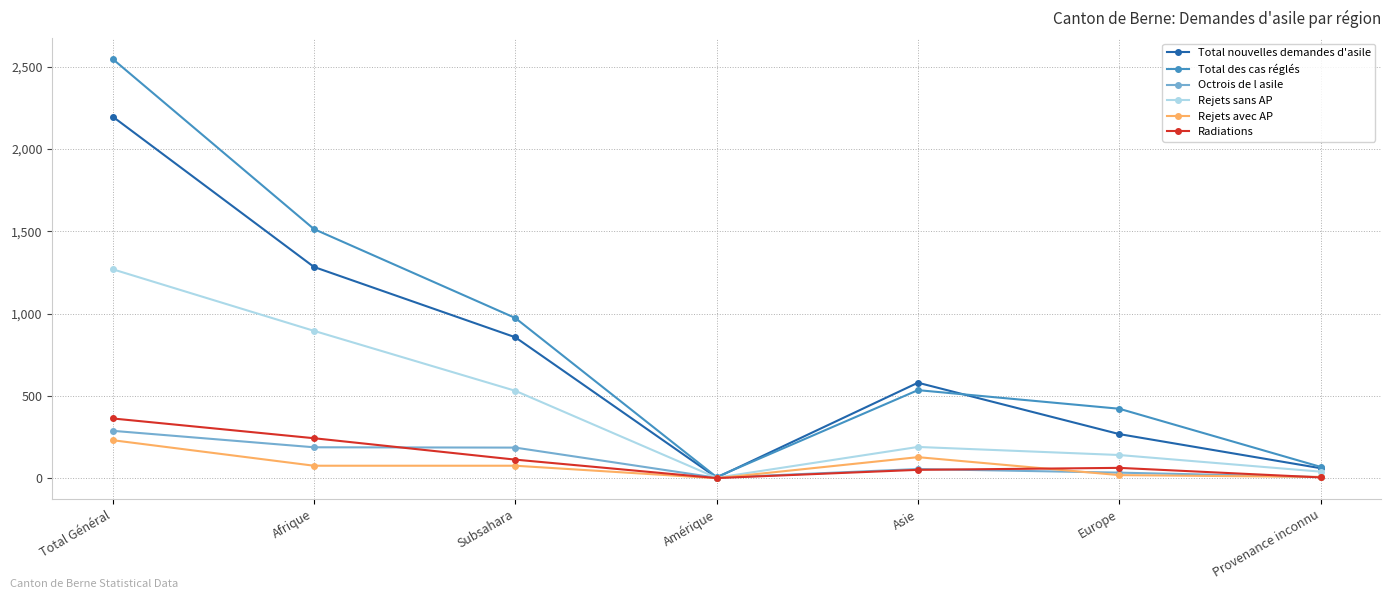

How many categories are shown in the chart?

7